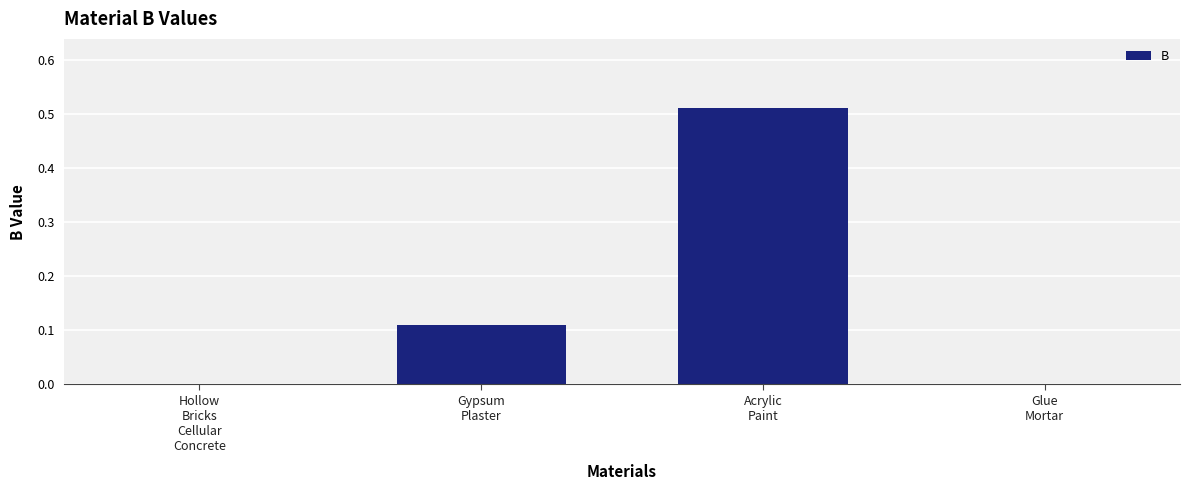

How many values are between 0 and 1?

4